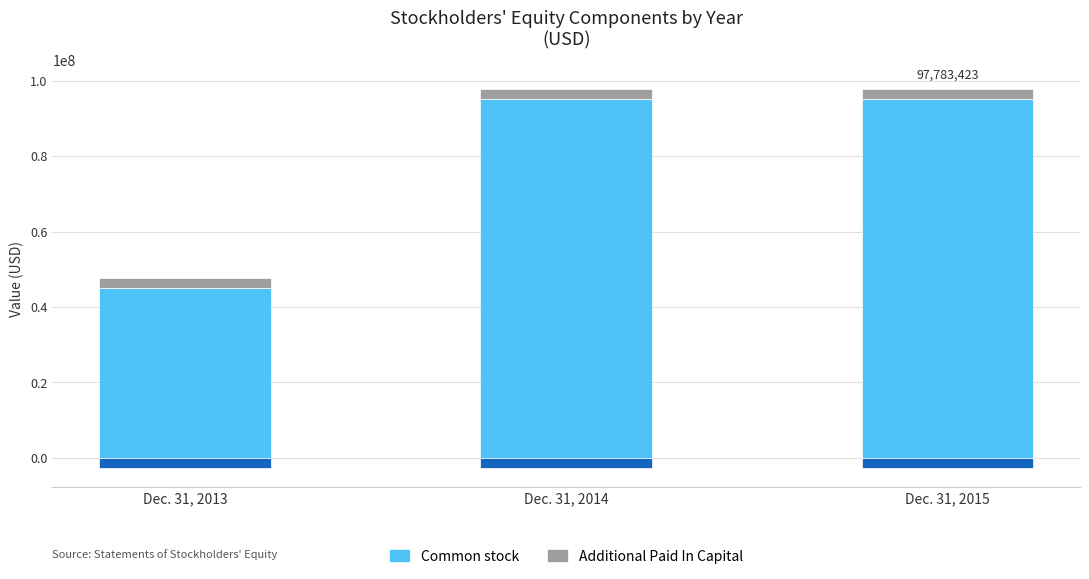

What is the sum of all Additional Paid In Capital values?

7853885